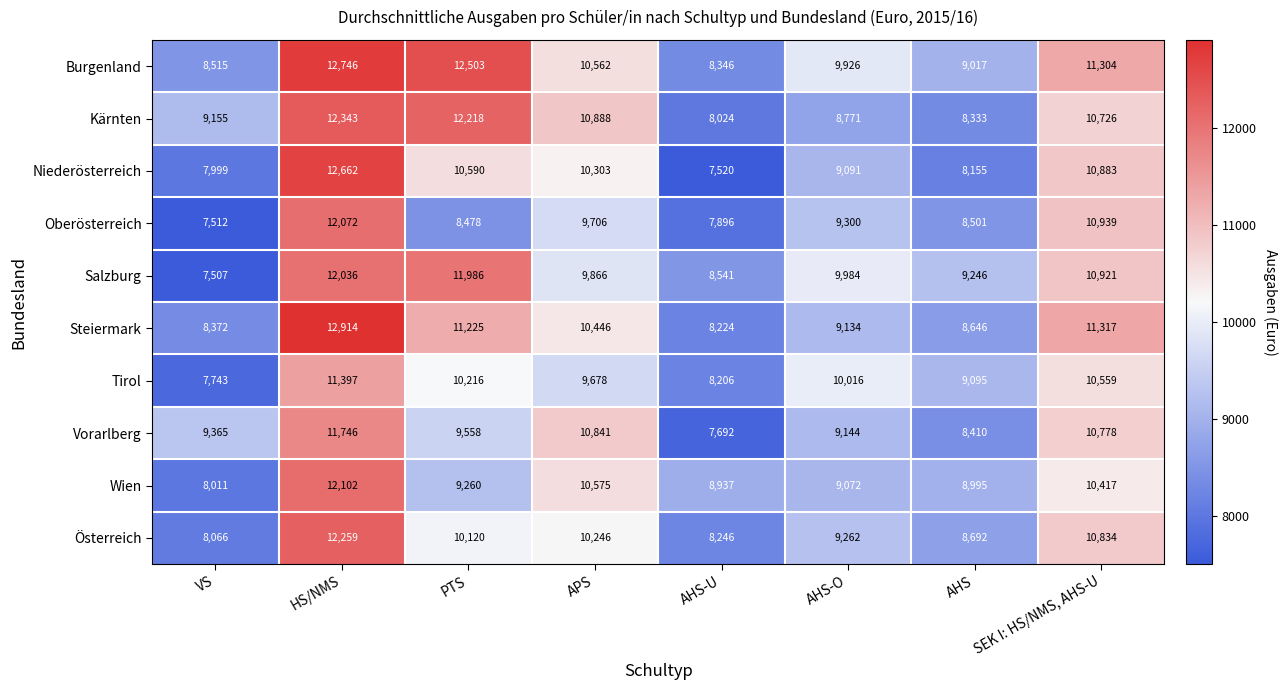

At which category is the sum across all series the highest?

HS/NMS